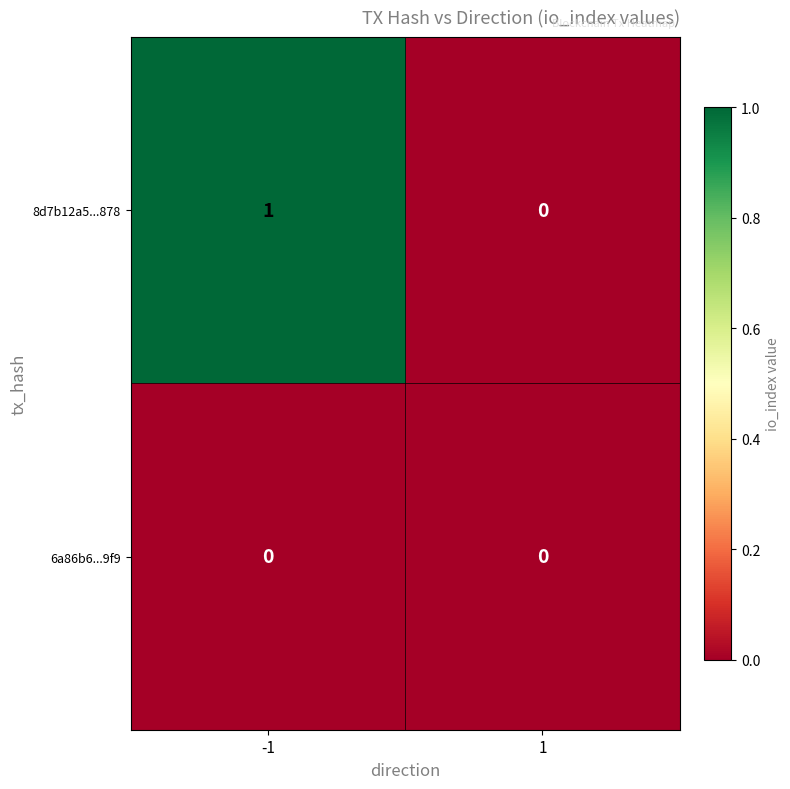

Rank the series by their maximum value, from highest to lowest.

8d7b12a5...878, 6a86b6...9f9